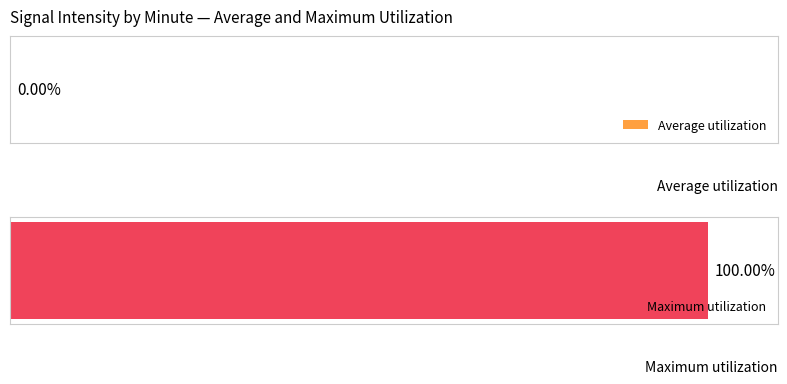

The Average utilization series shows nan at 1. True or false?

True